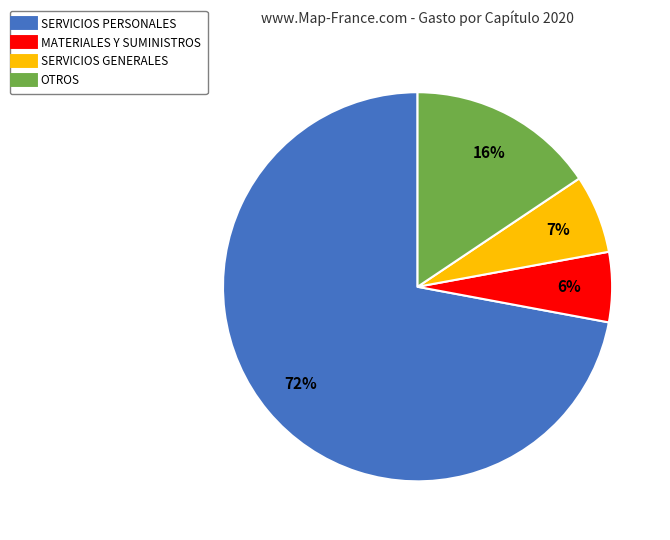

Do SERVICIOS GENERALES and OTROS together represent more than half of the pie?

No